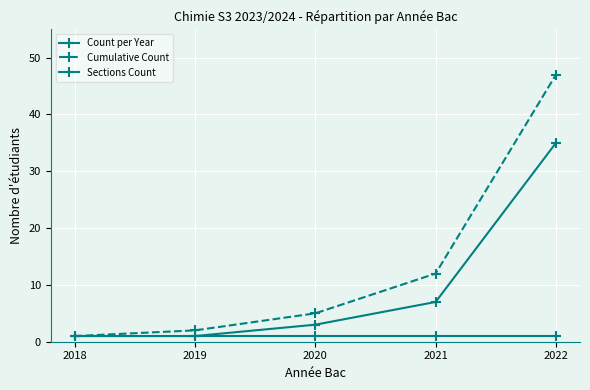

Is the value of Cumulative Count at 2021 greater than the value of Sections Count at 2019?

Yes